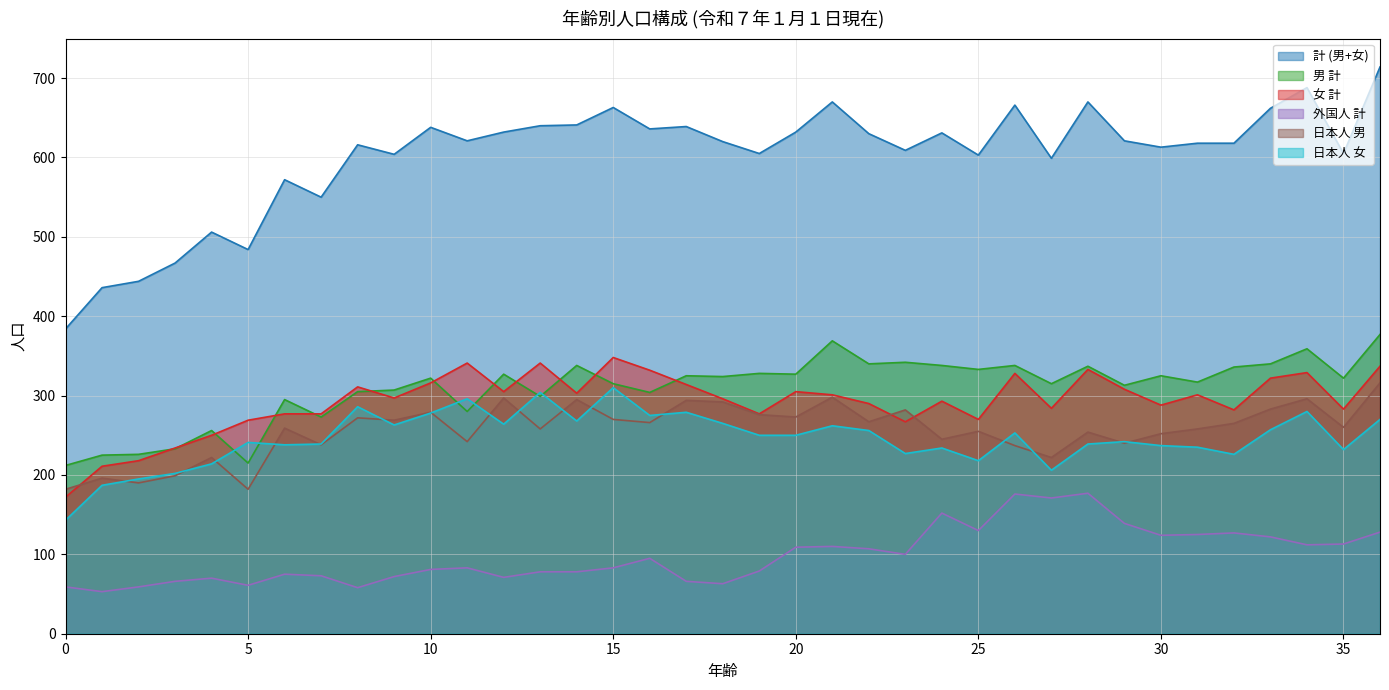

The value of 計 (男+女) at 28 is 670. True or false?

True